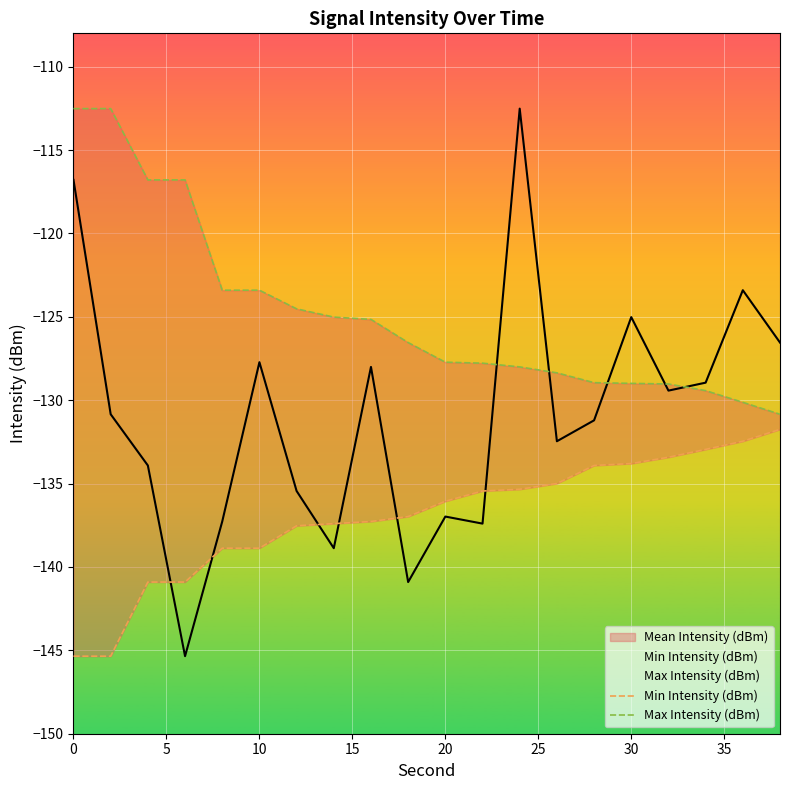

Reading left to right, transcribe all the data shown in this chart.

Min Intensity (dBm): -145.3	-145.3	-140.9	-140.9	-138.9	-138.9	-137.5	-137.4	-137.3	-137.0	-136.1	-135.4	-135.3	-135.0	-133.9	-133.8	-133.4	-132.9	-132.5	-131.7
Max Intensity (dBm): -112.5	-112.5	-116.8	-116.8	-123.4	-123.4	-124.5	-125.0	-125.2	-126.5	-127.7	-127.8	-128.0	-128.4	-128.9	-129.0	-129.0	-129.4	-130.1	-130.8